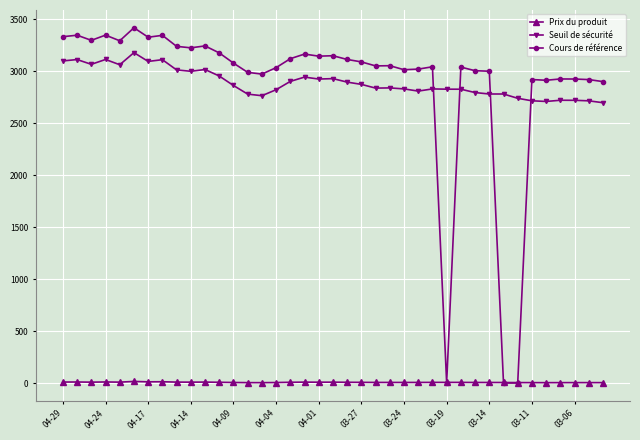

True or false: Seuil de sécurité and Prix du produit intersect in this chart.

False